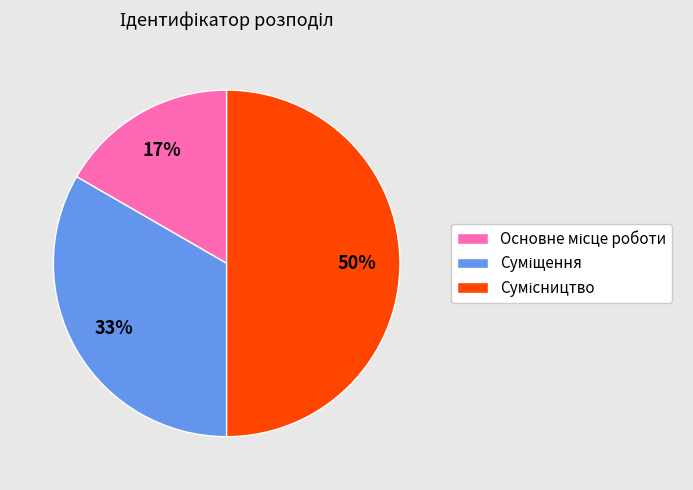

To the nearest percent, what is the difference between the largest and smallest slice percentages?

33%